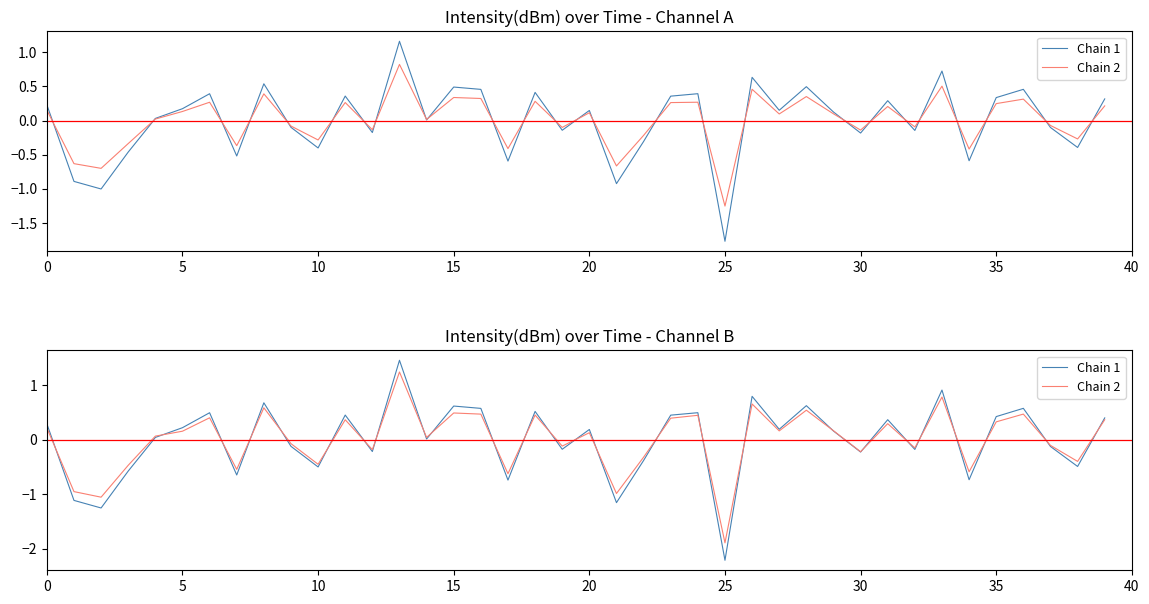

Is it true that Chain 2 equals 1.7 at 13?

False